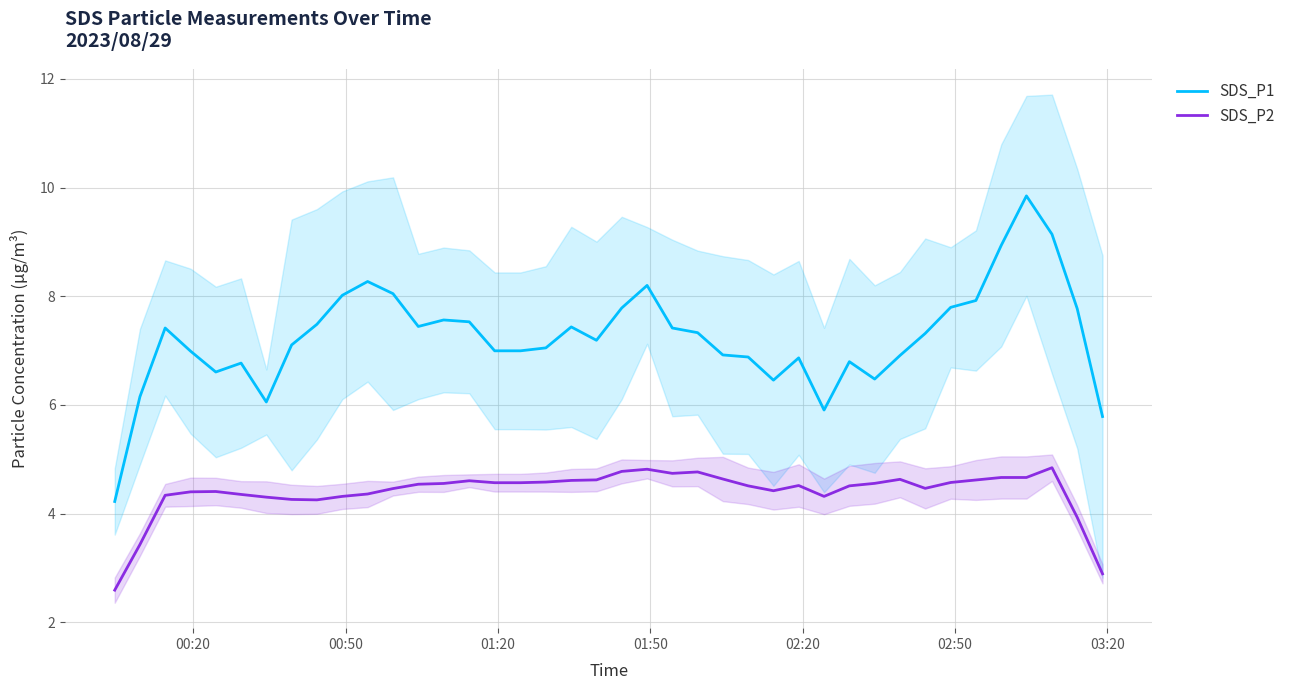

How many lines are shown in the chart?

2